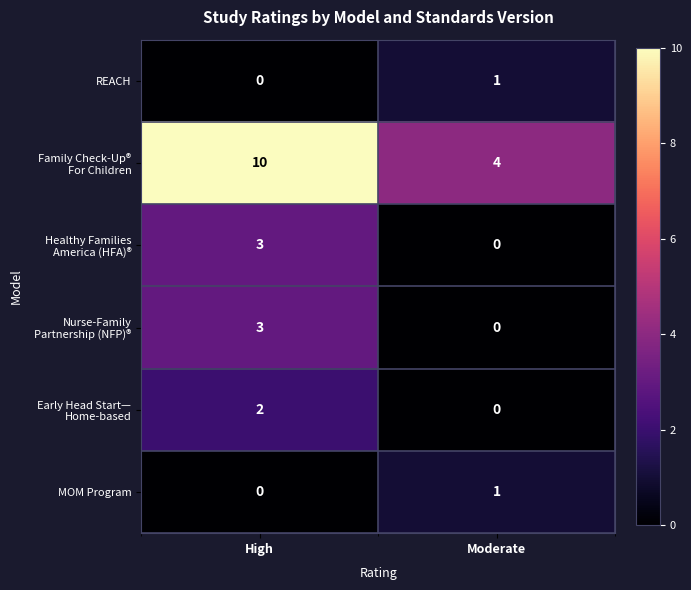

At how many categories does at least one series exceed 5?

1